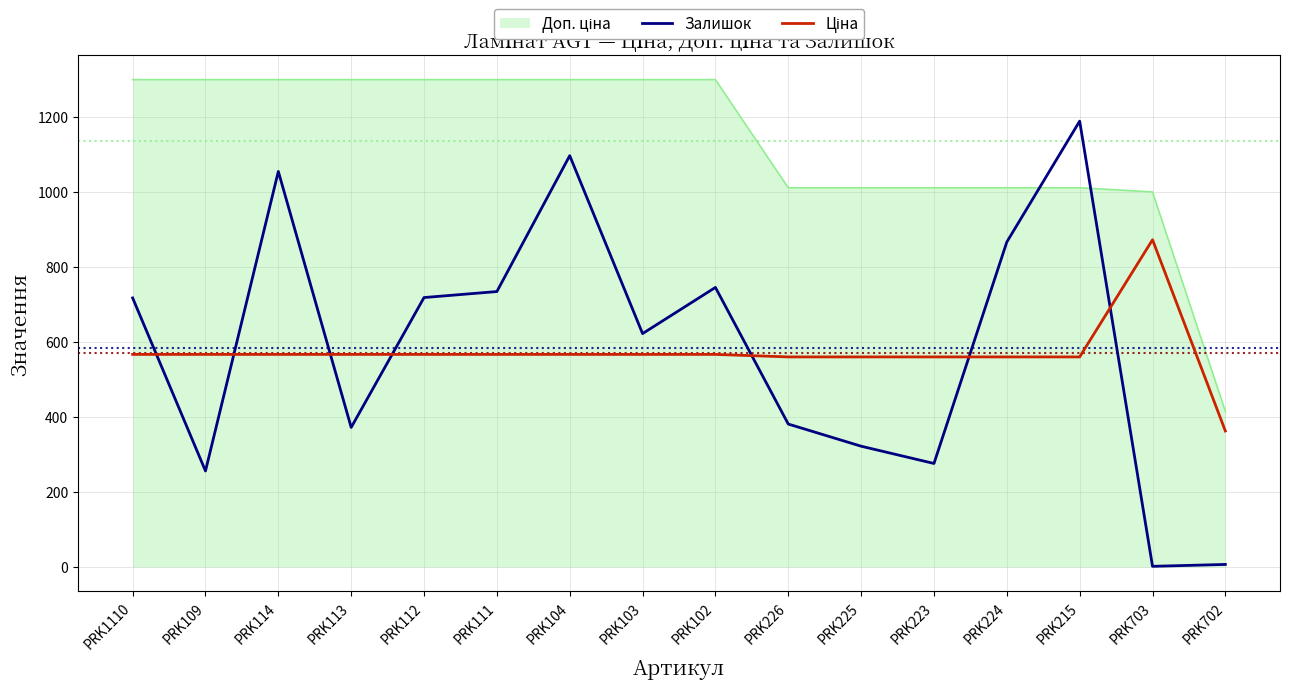

Is it true that Залишок equals 276.0 at PRK223?

True